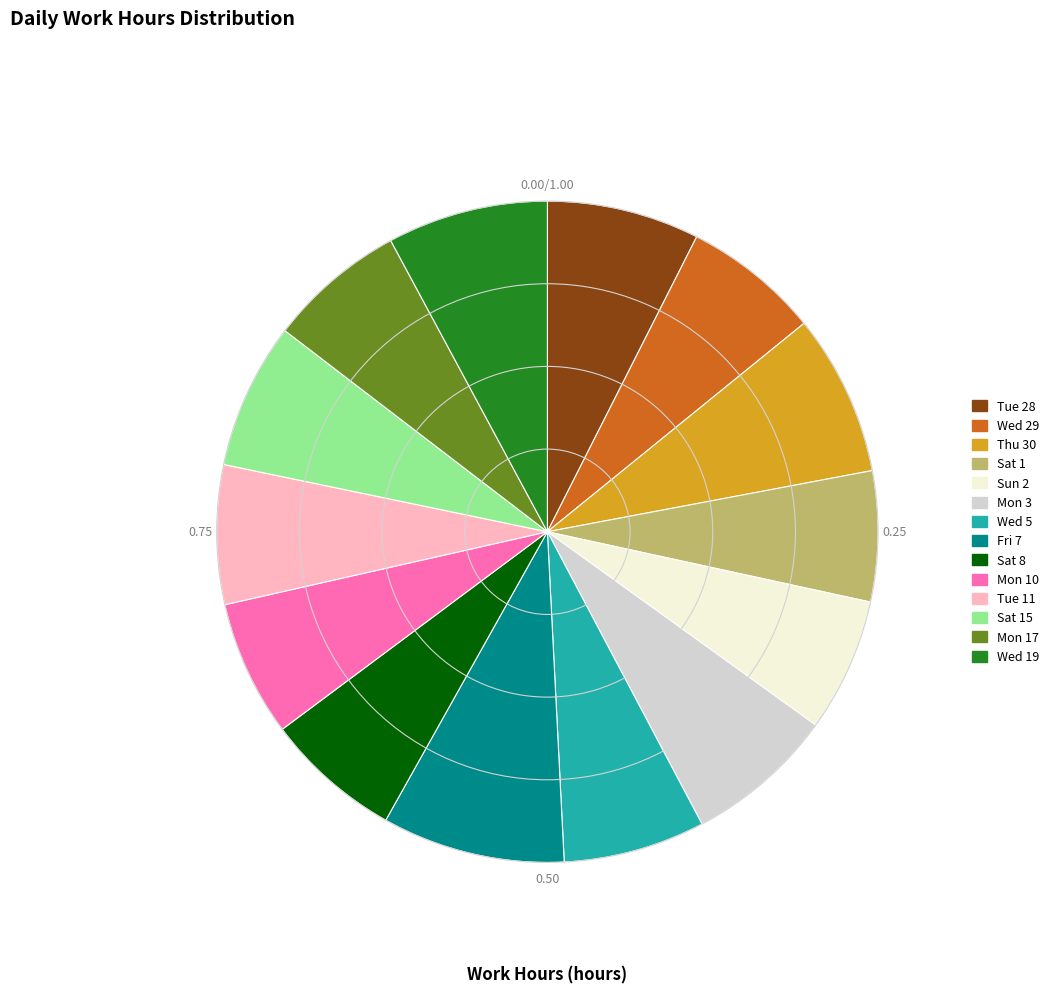

Is the sum of Sat 8 and Mon 10 greater than half?

No